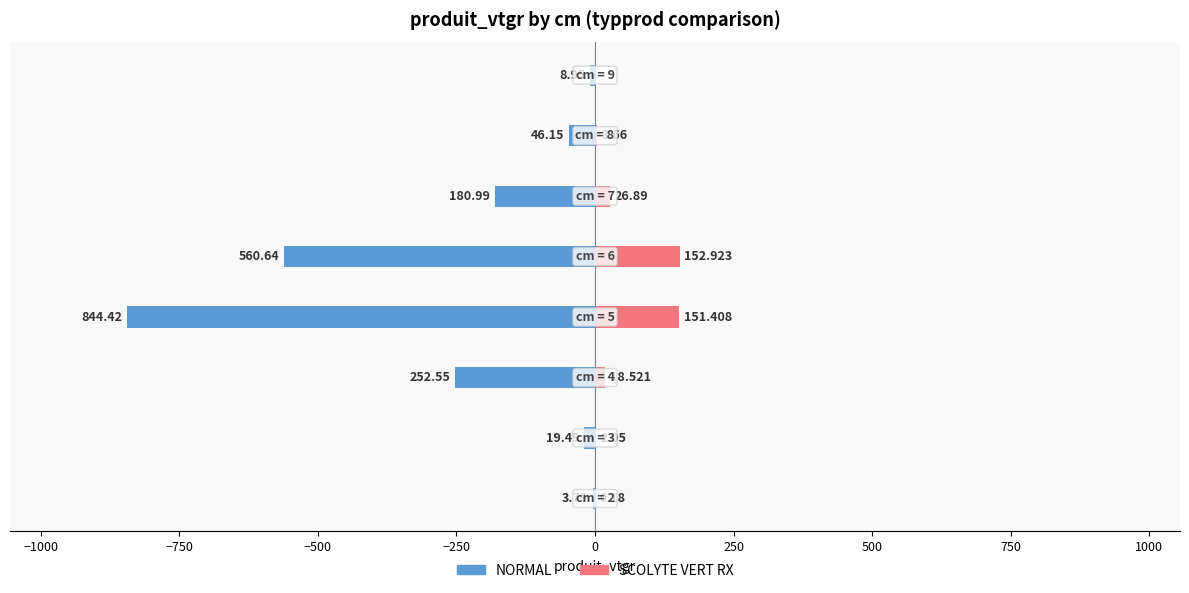

How many bars are there in each group?

2